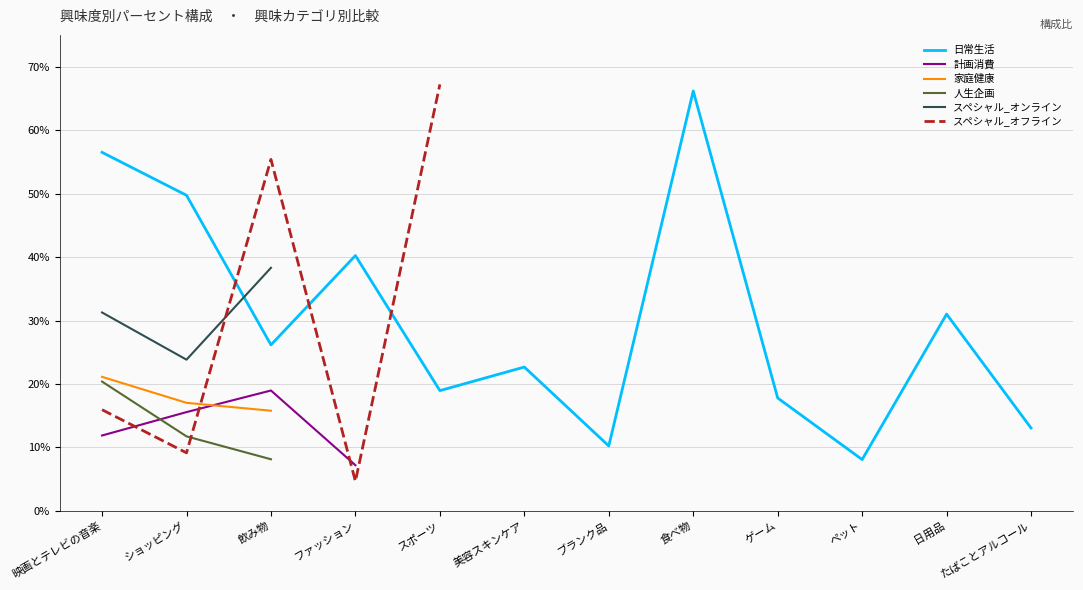

At which category does 日常生活 reach its first local peak?

ファッション